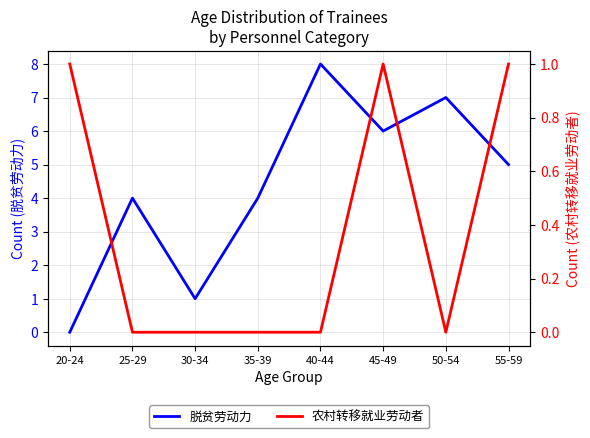

True or false: 脱贫劳动力 has a value of -5 at 20-24.

False